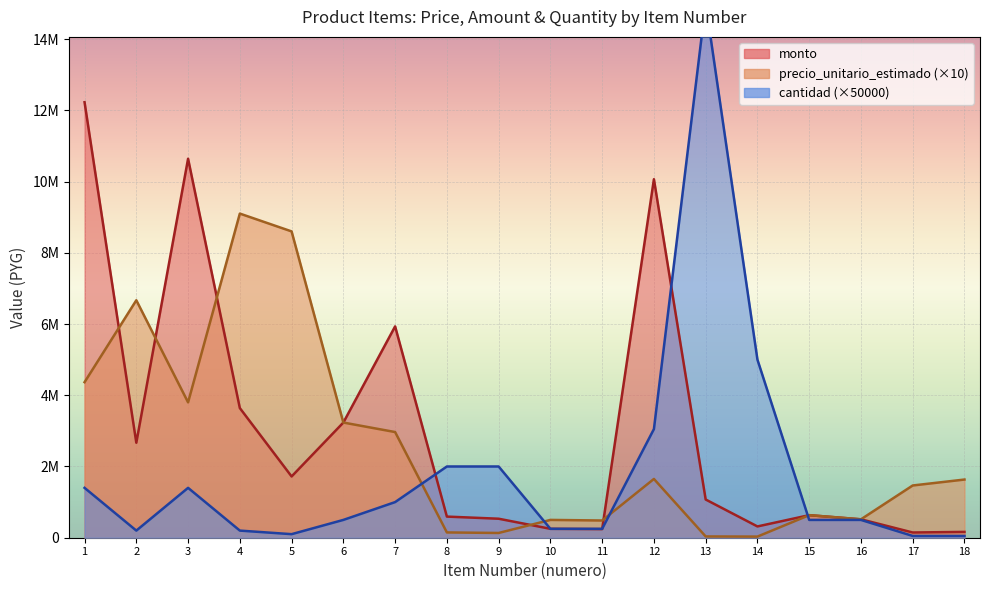

What are all the series names shown in the legend?

precio_unitario_estimado, monto, cantidad